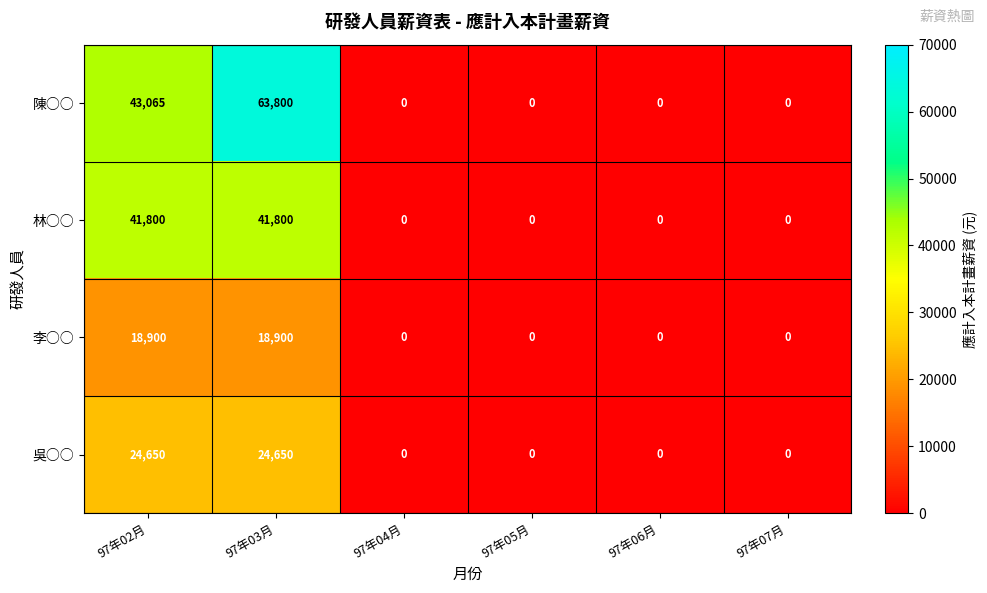

Which series has the largest range (max minus min)?

陳○○